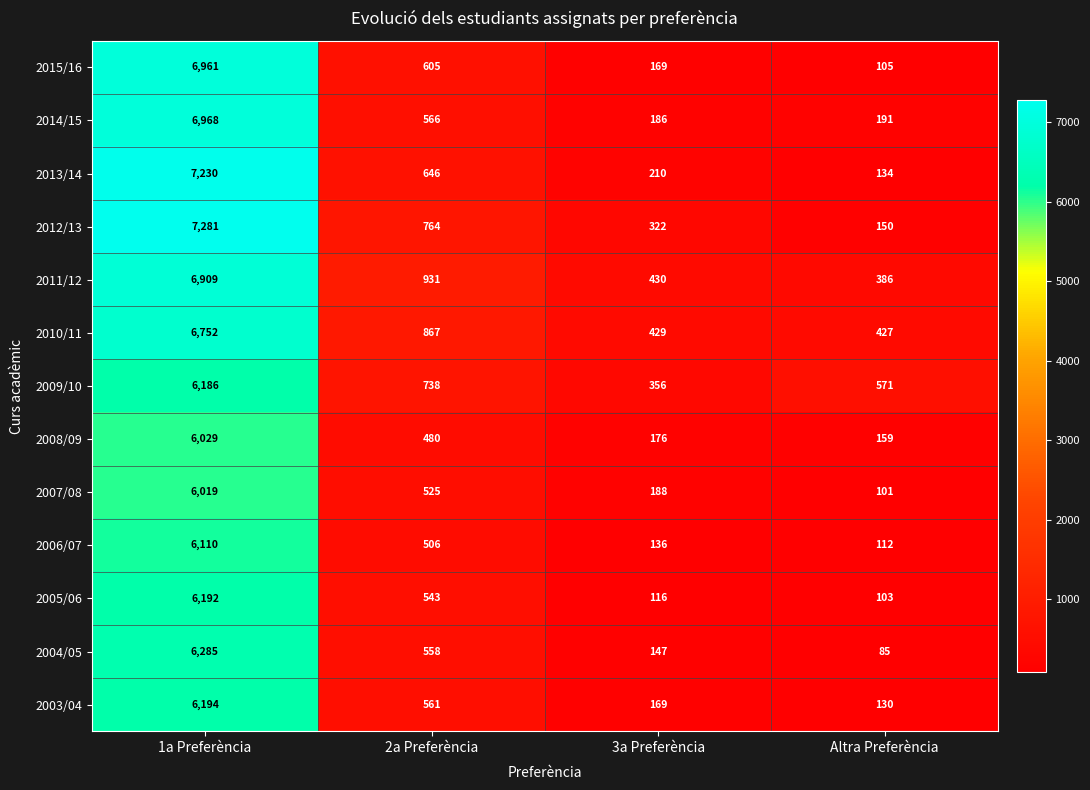

What is the highest value of the 2004/05 series?

6285